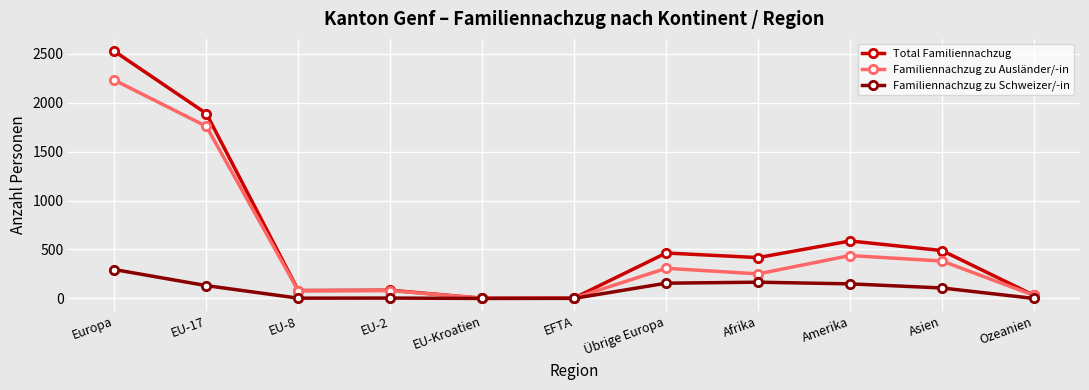

Between EU-17 and Amerika, which series saw the biggest shift?

Familiennachzug zu Ausländer/-in